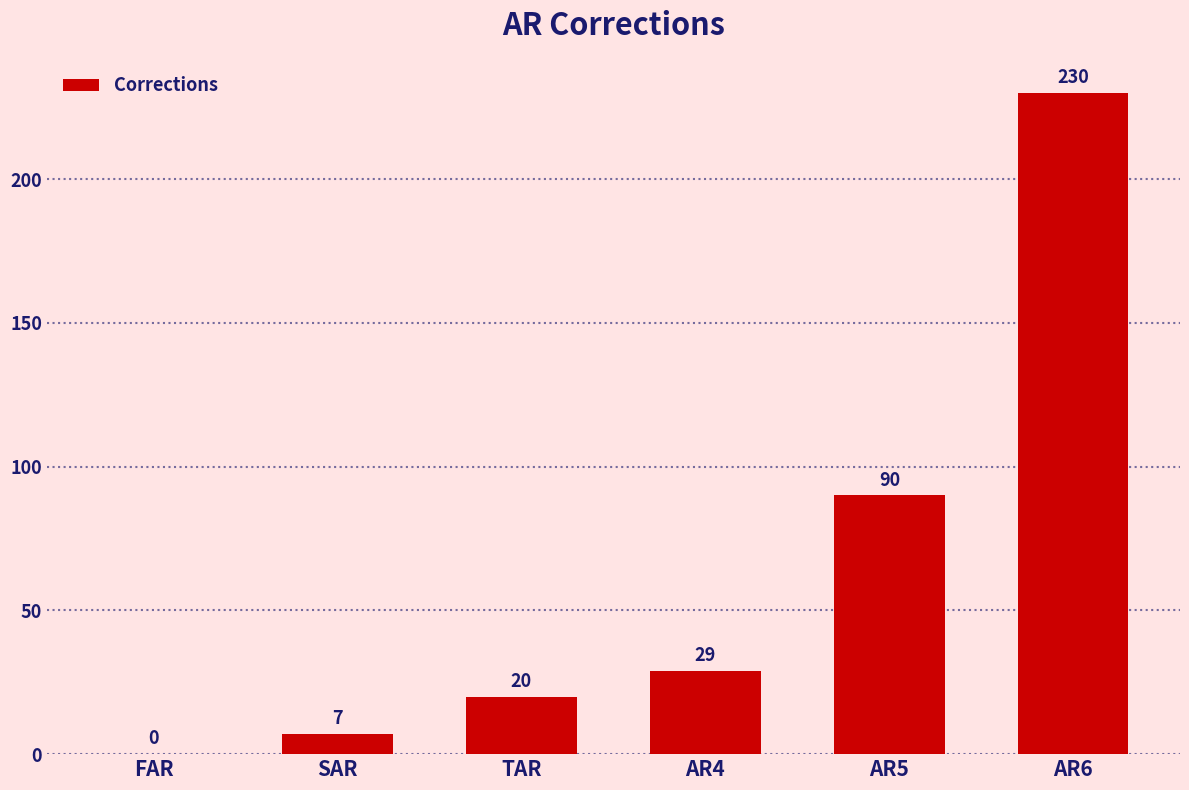

What is the change in value from AR5 to AR6?

+140